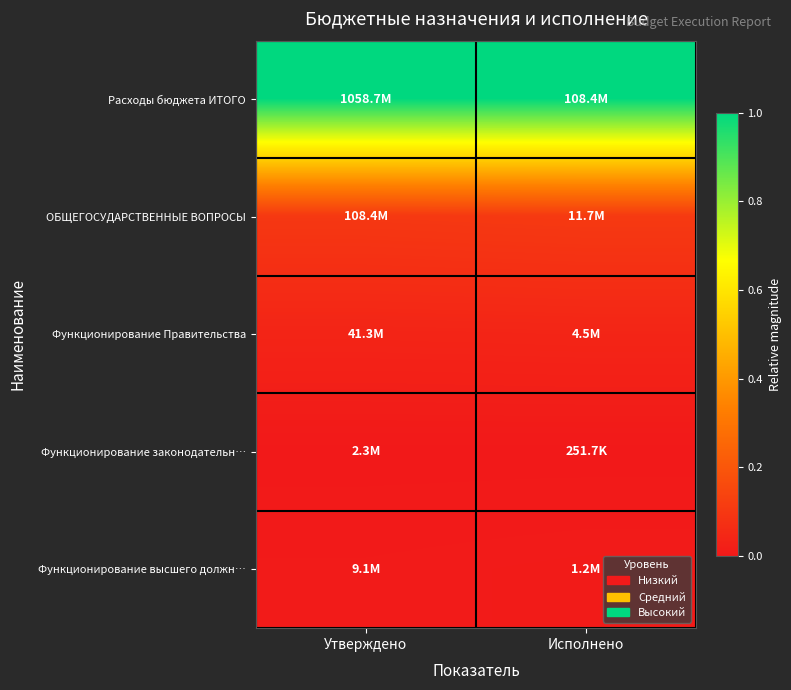

How many distinct data groups are displayed?

5